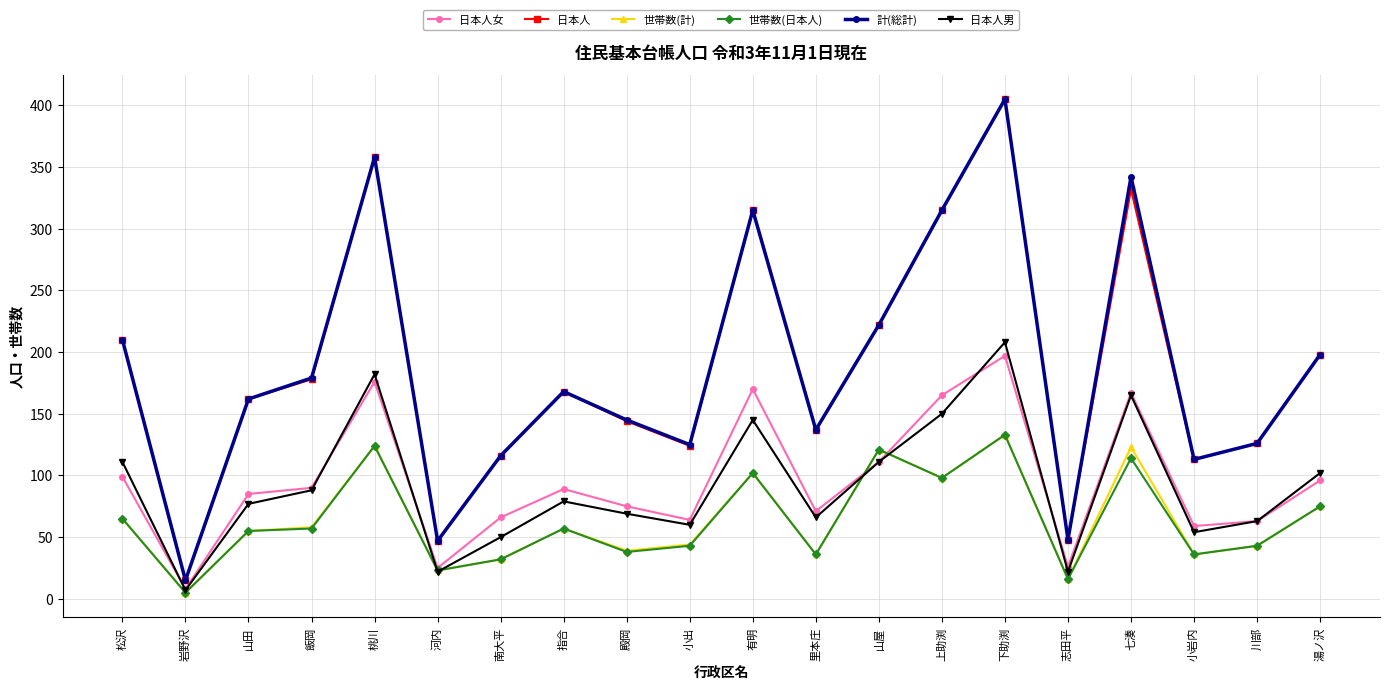

What is the average value of the 日本人男 series?

92